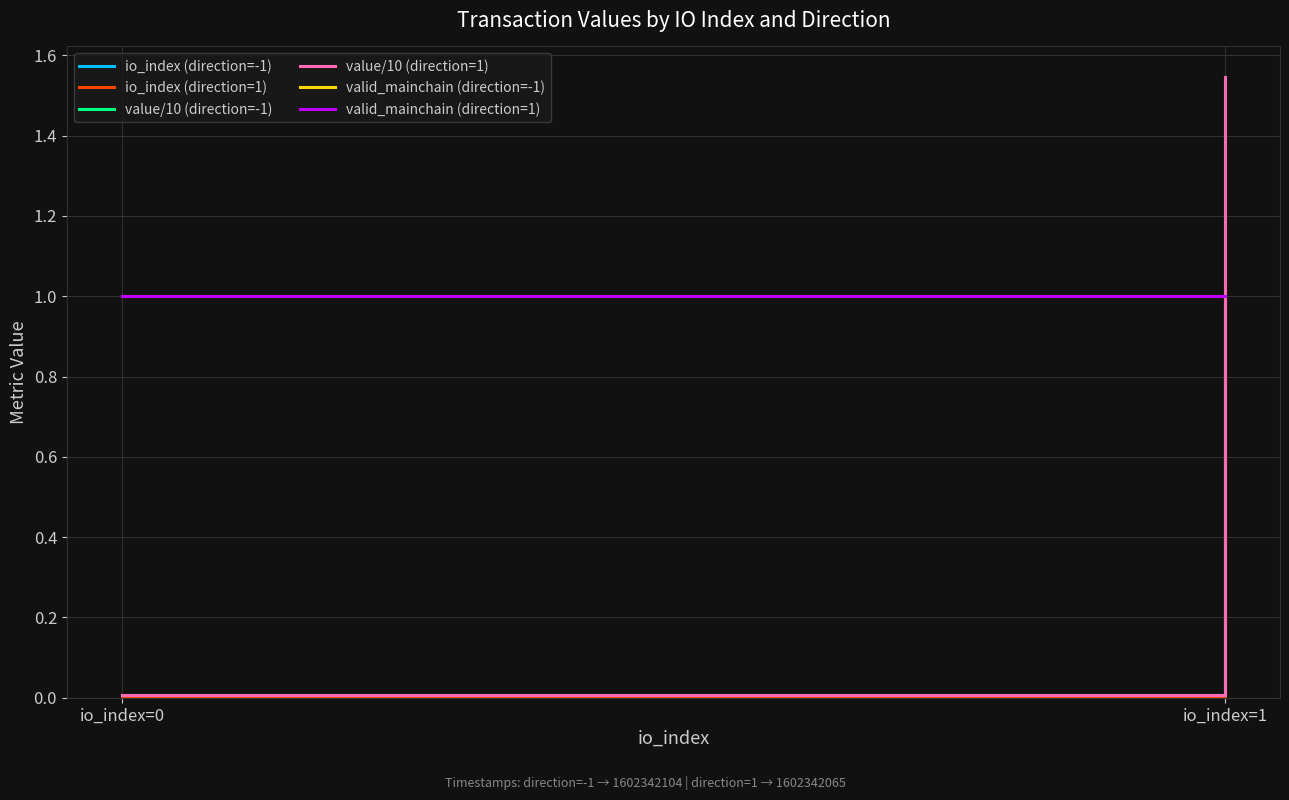

How many lines are shown in the chart?

6